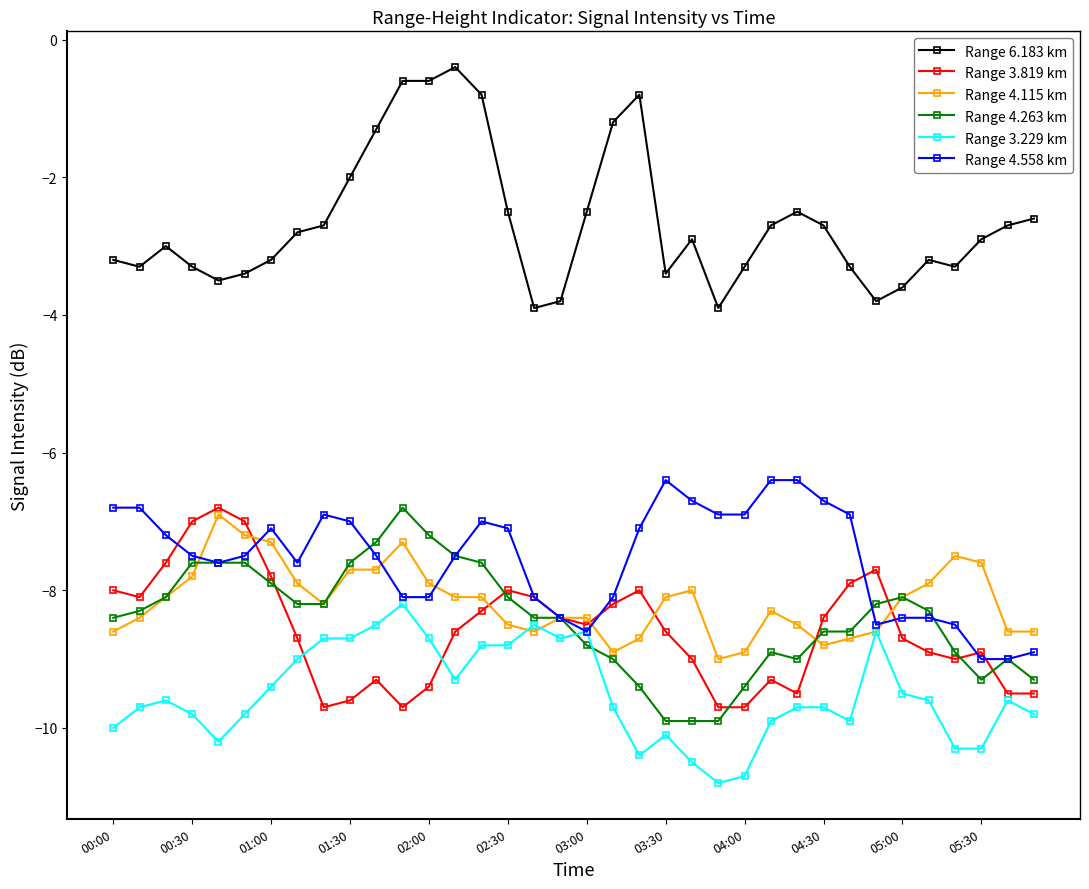

How many series are shown in this chart?

6